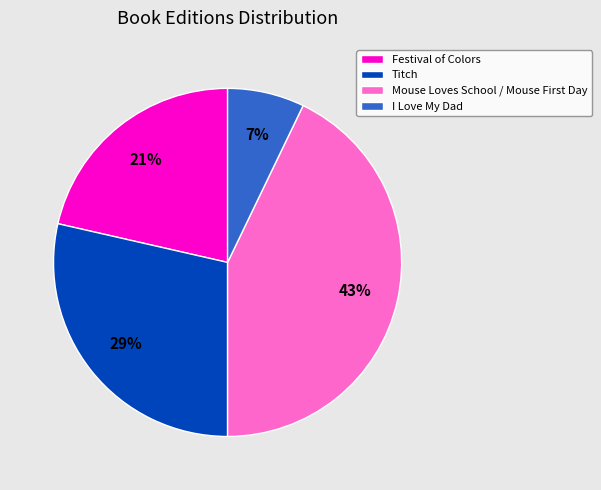

Between Titch and Festival of Colors, which is larger?

Titch